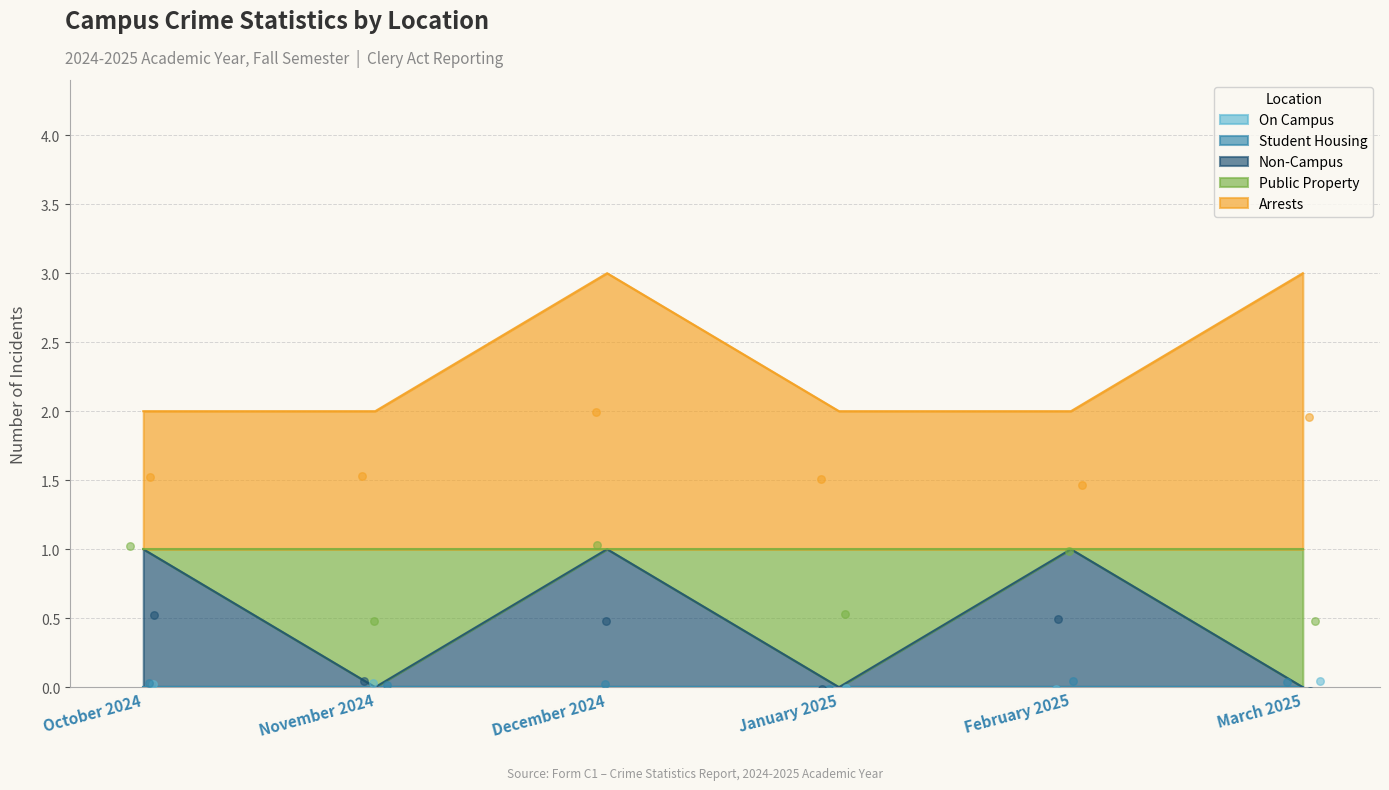

Which series has the widest spread of Y values?

Non-Campus